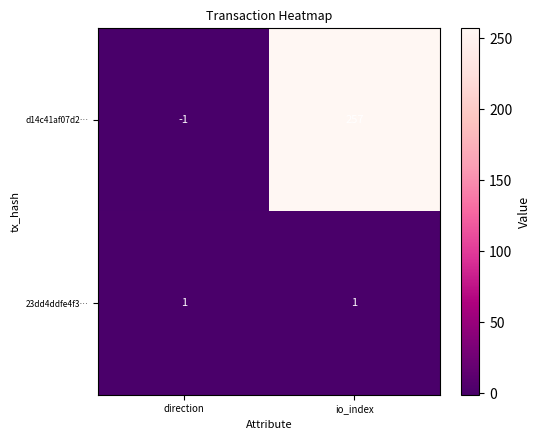

Reading left to right, transcribe all the data shown in this chart.

d14c41af07d2…: -1	257
23dd4ddfe4f3…: 1	1